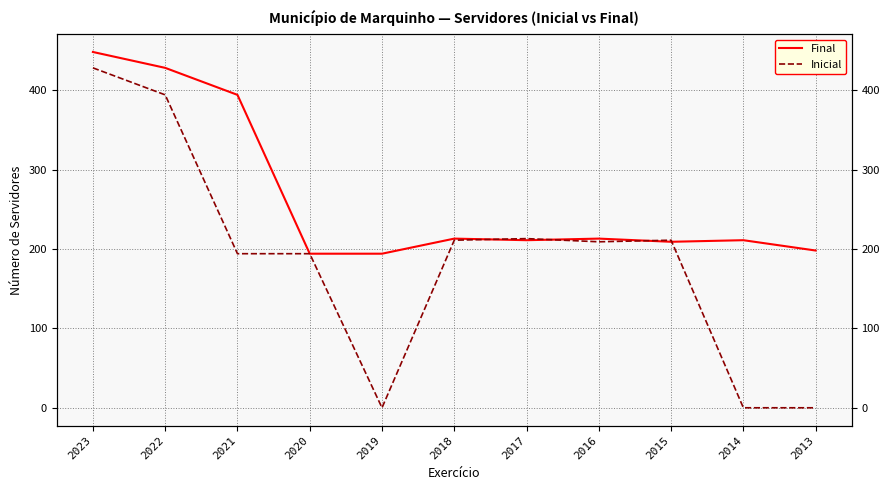

Is the value of Final at 2017 greater than the value of Inicial at 2020?

Yes